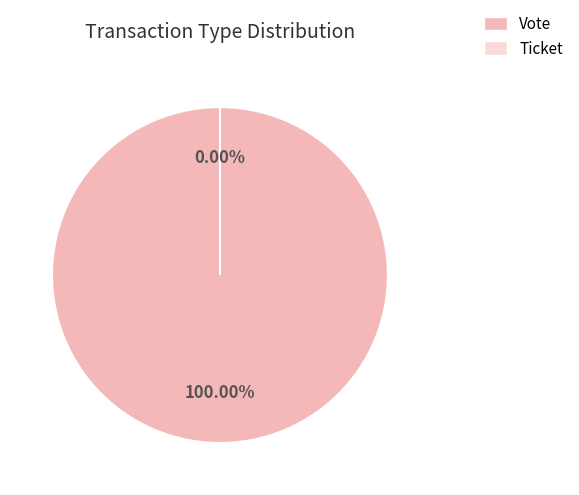

Count the number of slices in the pie.

2